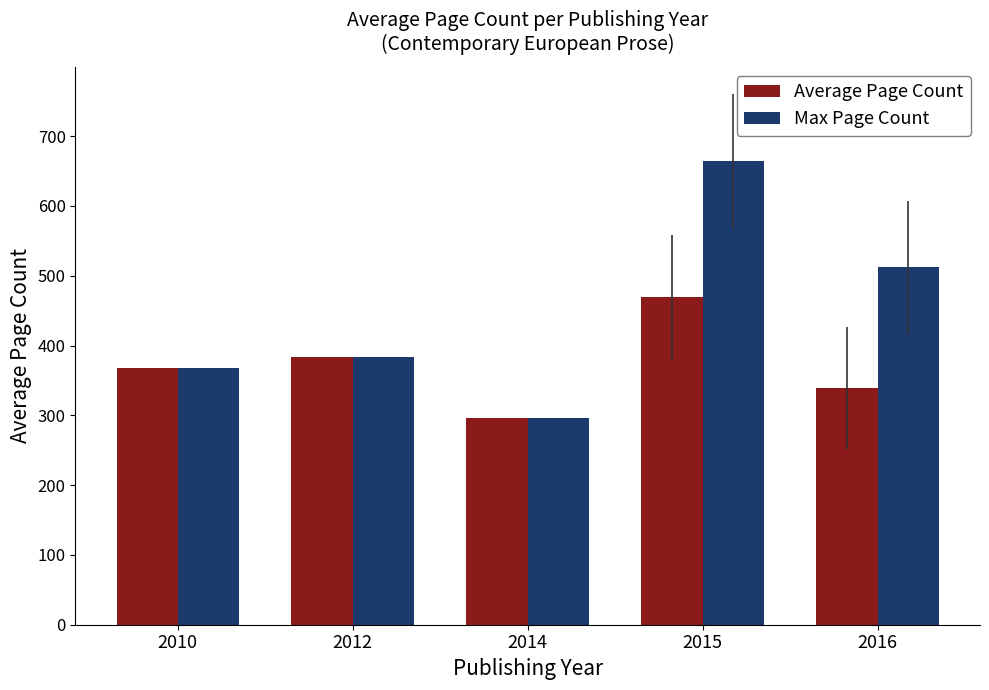

Rank the categories by Average Page Count value from highest to lowest.

2015, 2012, 2010, 2016, 2014